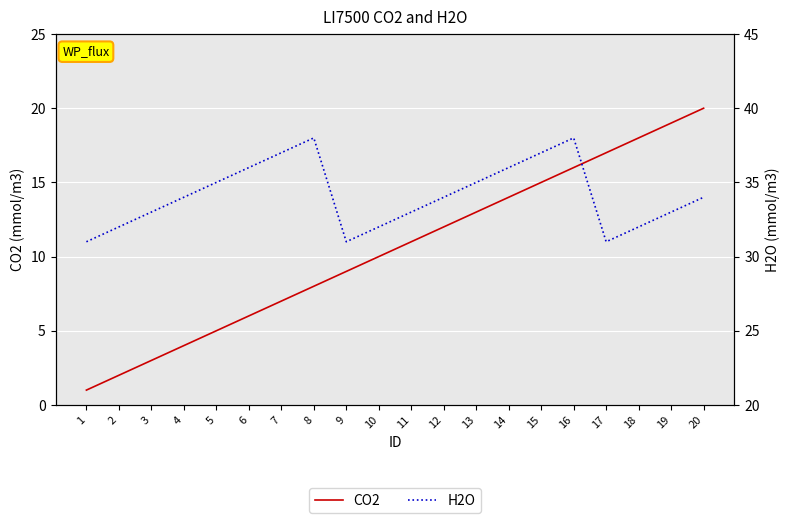

How many interior local valleys does the H2O series have?

2